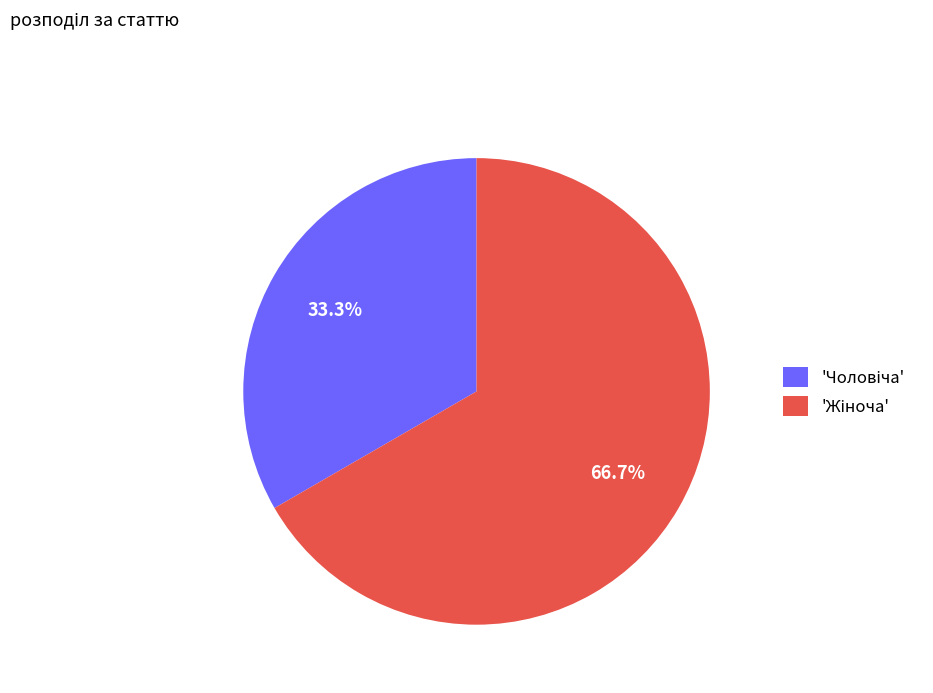

Is there any slice that represents more than half of the pie?

Yes